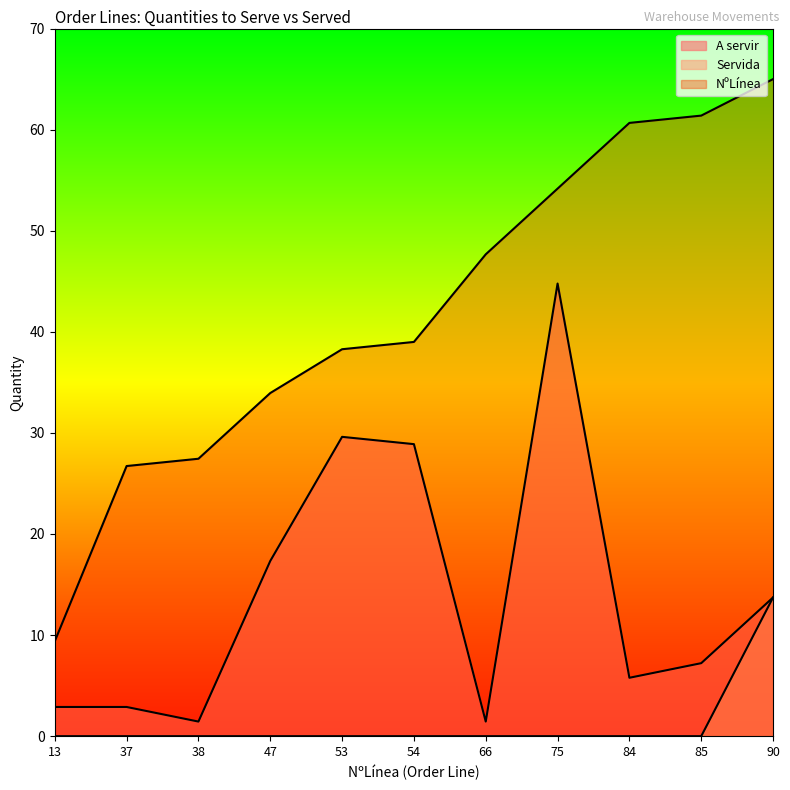

What is the value of the A servir point at the 8th from the left?

44.8